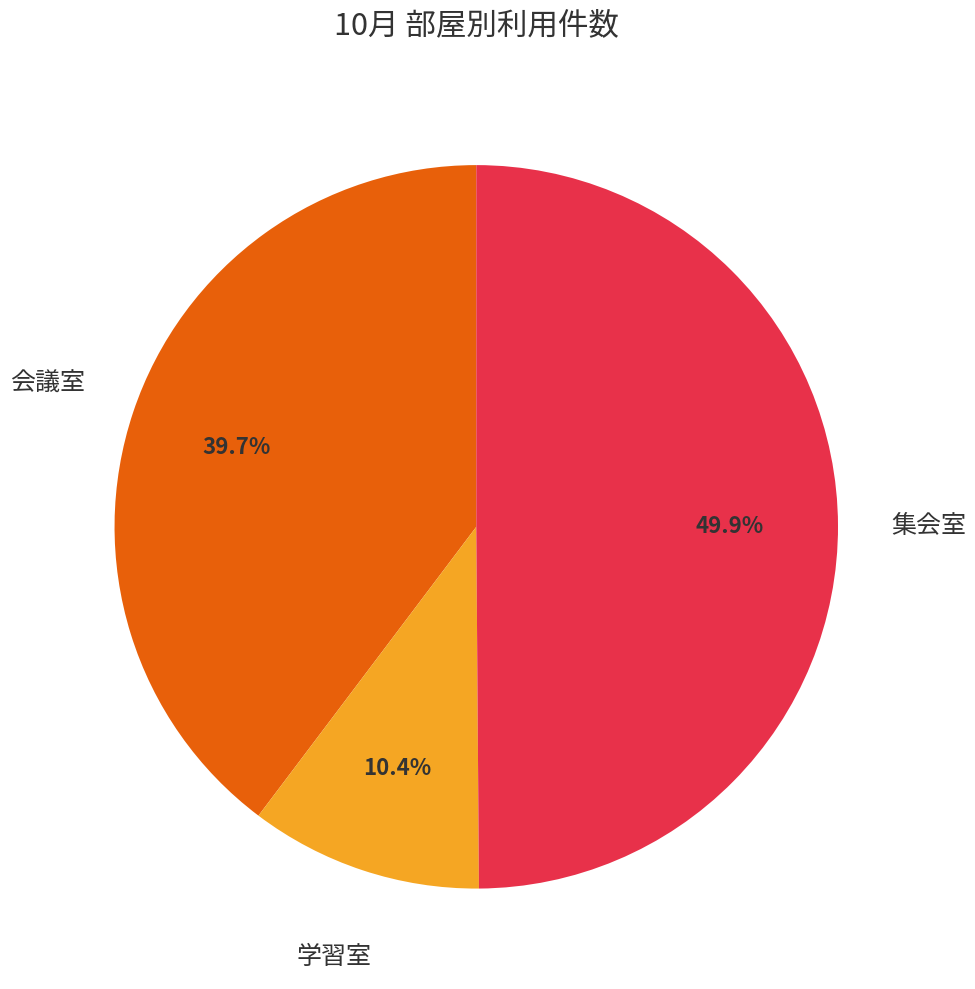

Between 会議室 and 集会室, which is larger?

集会室